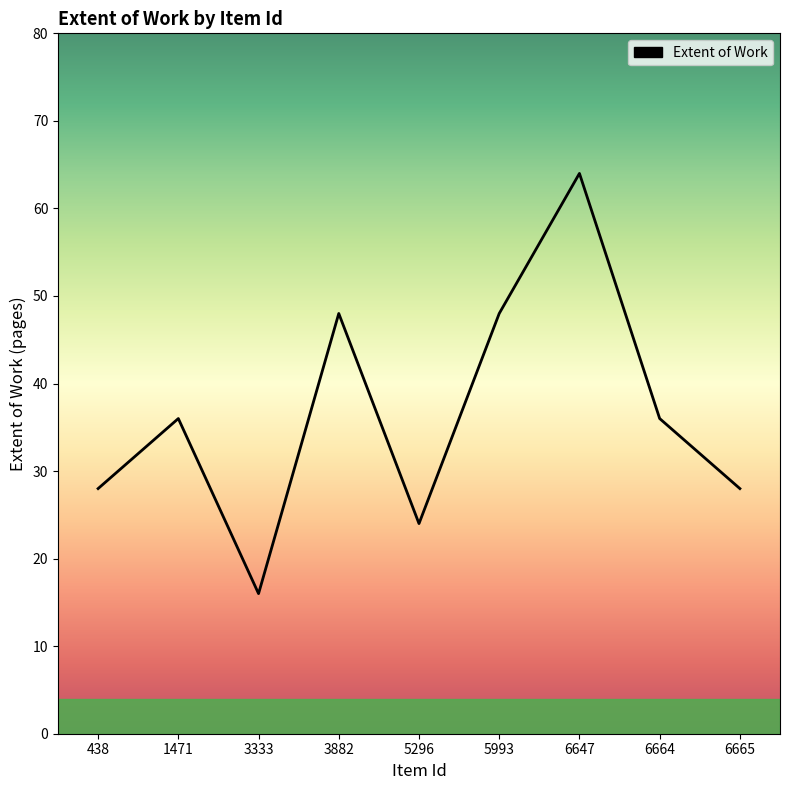

Is it true that the value at 5296 is 39?

False